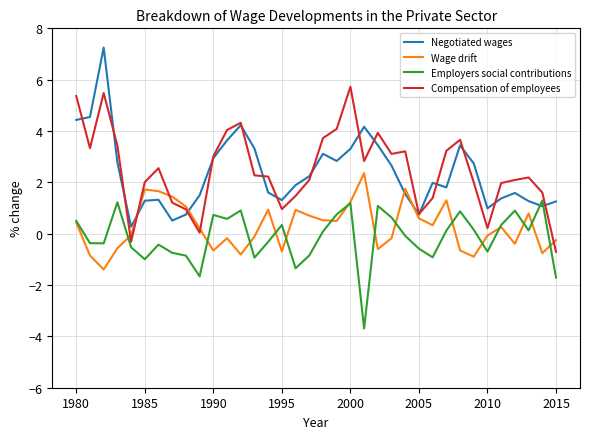

What is the difference between the second highest and second lowest values in the Wage drift series?

2.6